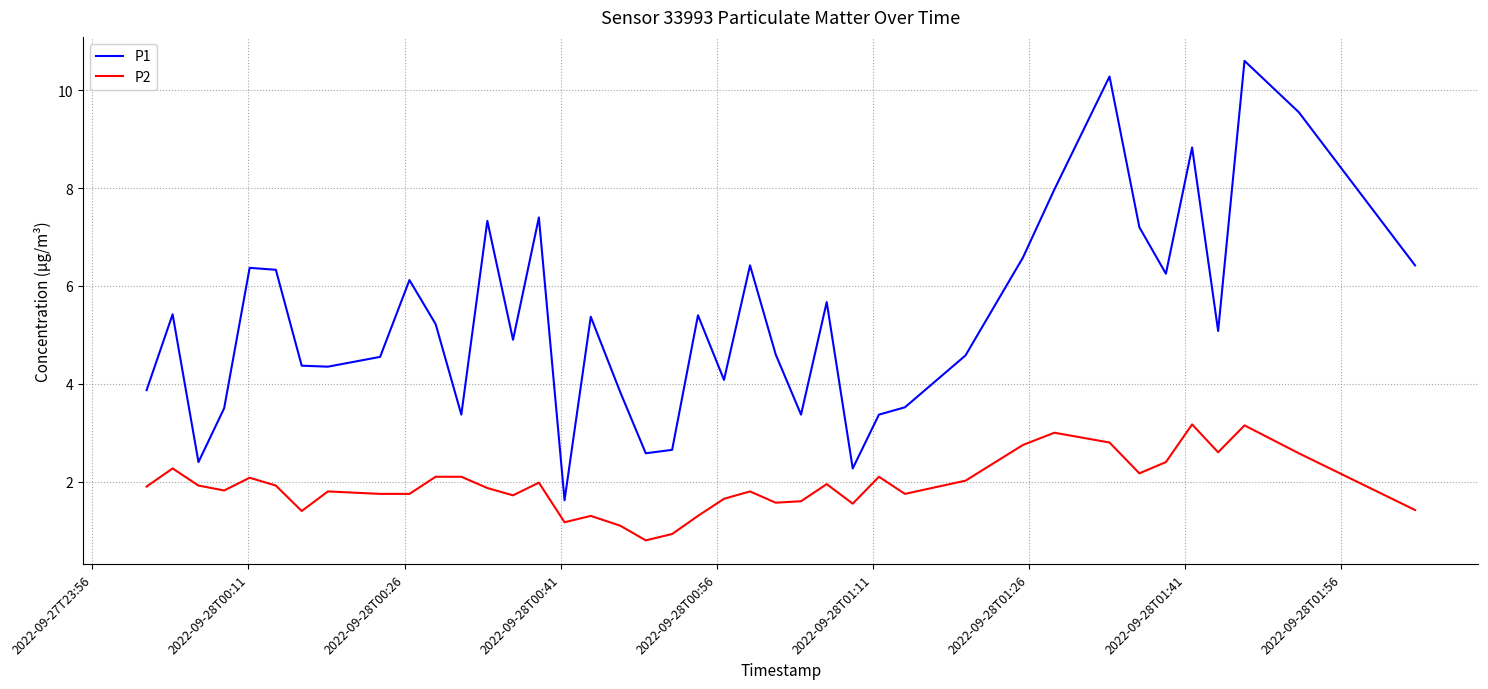

True or false: P1 and P2 cross at least once.

False